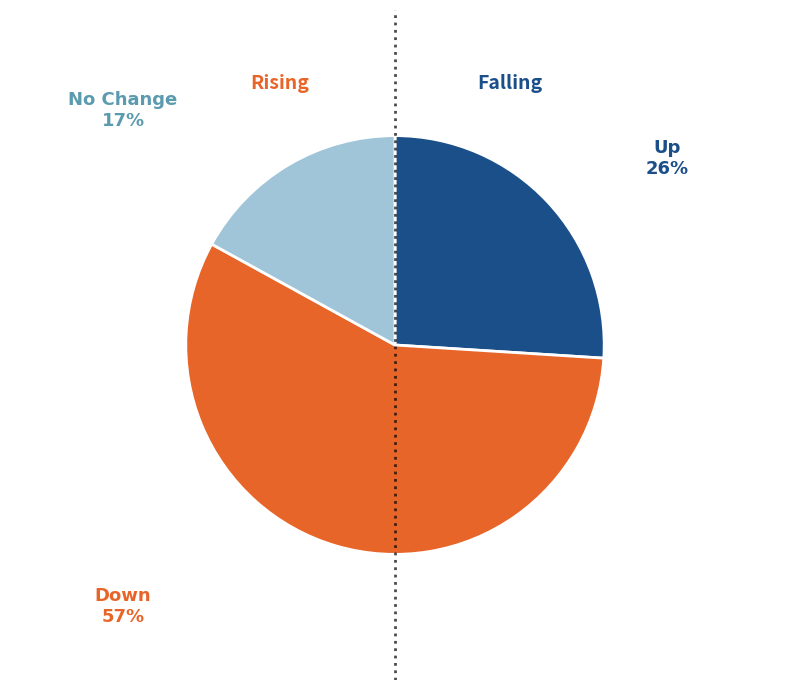

Which slice represents more than half of the pie?

Down